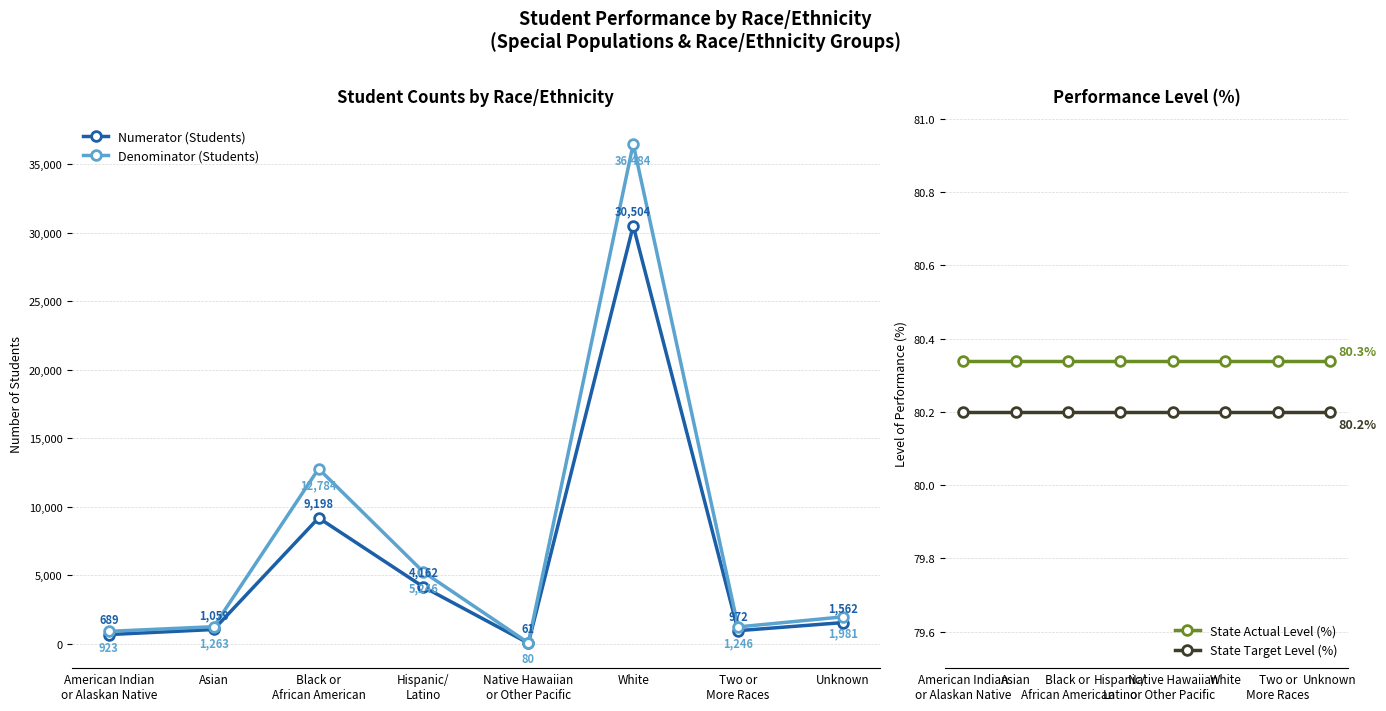

At which category is the sum across all series the highest?

White